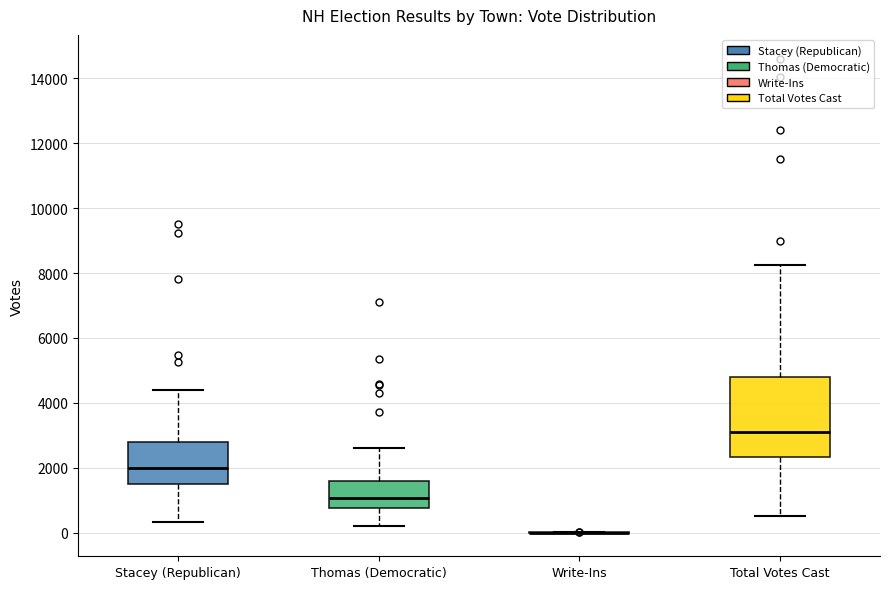

Where does the median line of the box for Stacey (Republican) sit on the y-axis? The values are not printed on the chart, so give them approximately, as read against the axis.

2000